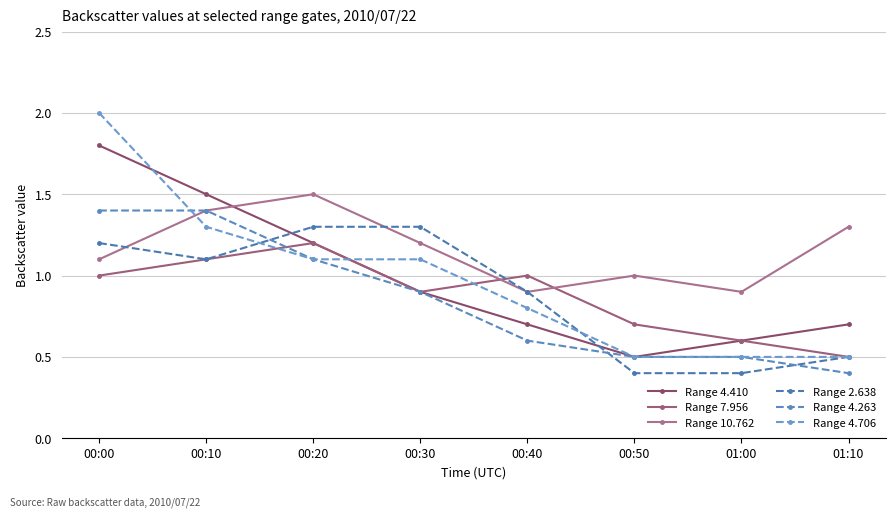

True or false: Range 2.638 has a value of 1.3 at 00:20.

True